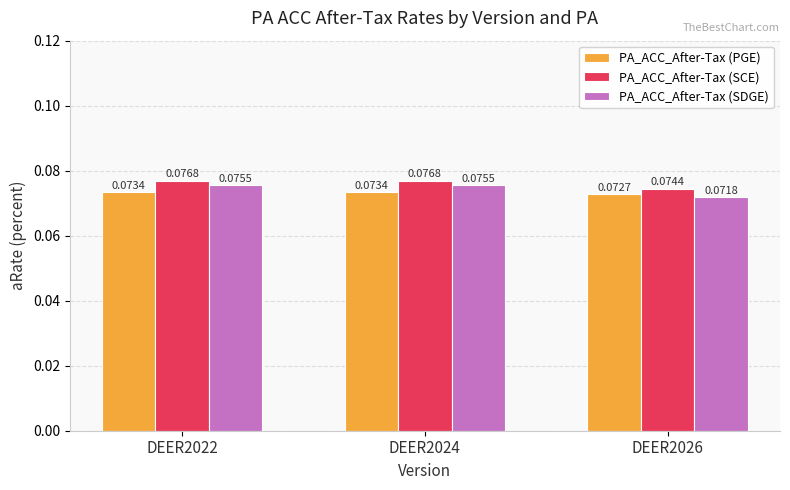

At DEER2022, list the series in order from smallest to largest.

PA_ACC_After-Tax (PGE), PA_ACC_After-Tax (SDGE), PA_ACC_After-Tax (SCE)